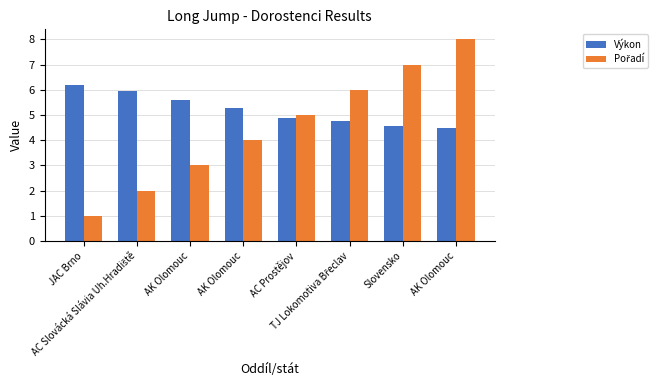

Rank the series at AK Olomouc from lowest to highest value.

Pořadí, Výkon